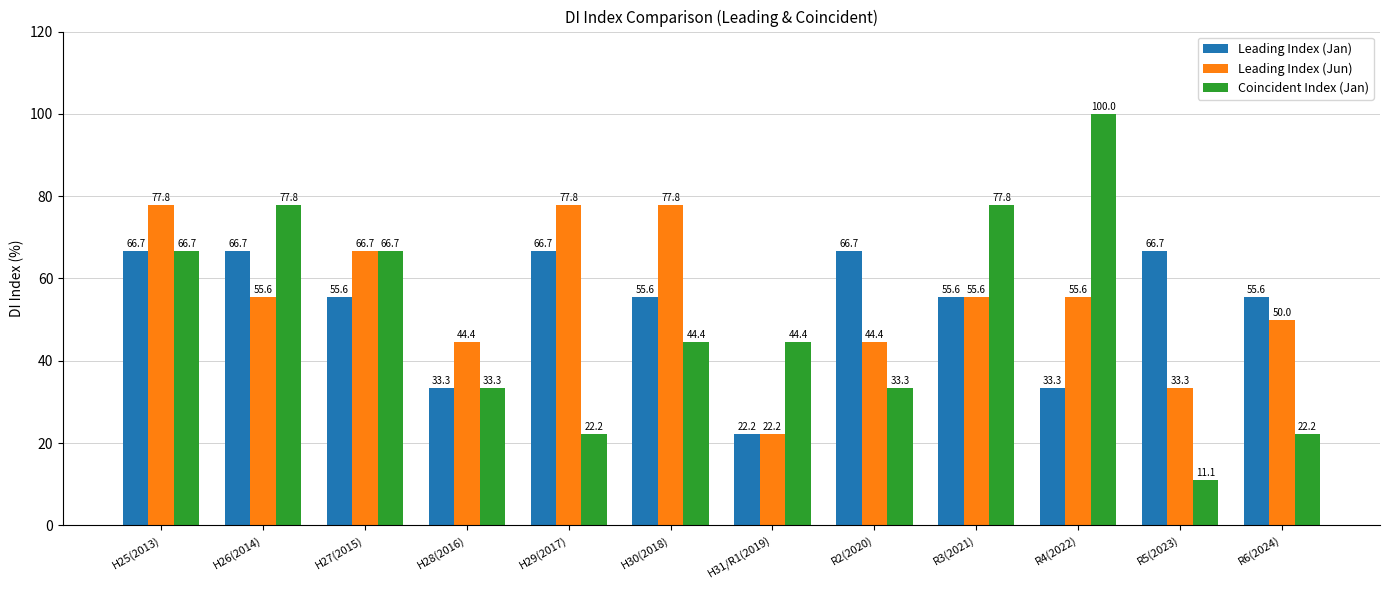

At R2(2020), list the series in order from largest to smallest.

Leading Index (Jan), Leading Index (Jun), Coincident Index (Jan)